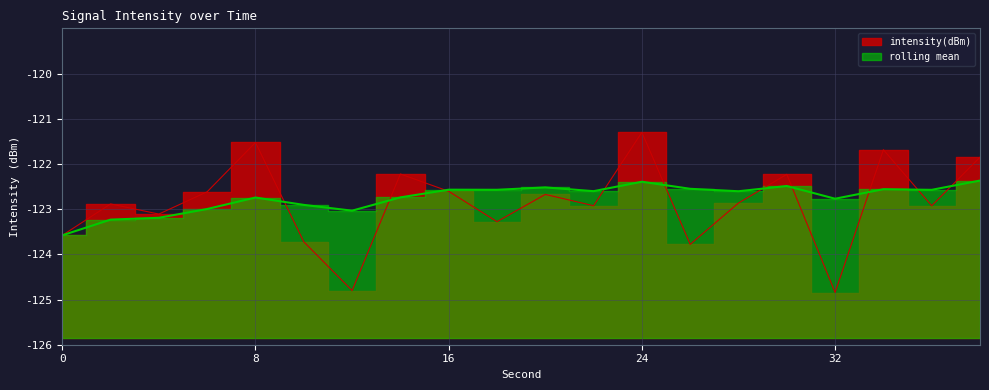

At which label is intensity(dBm) closest to -123?

36